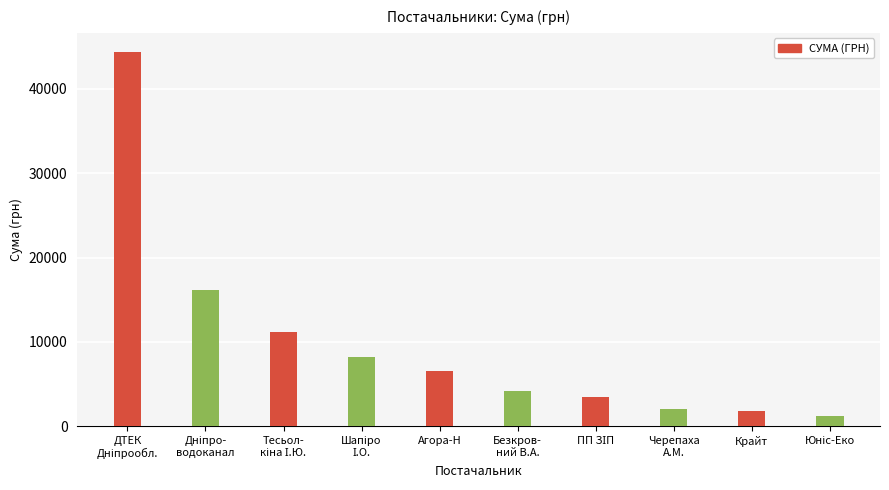

How many categories are shown in the chart?

10